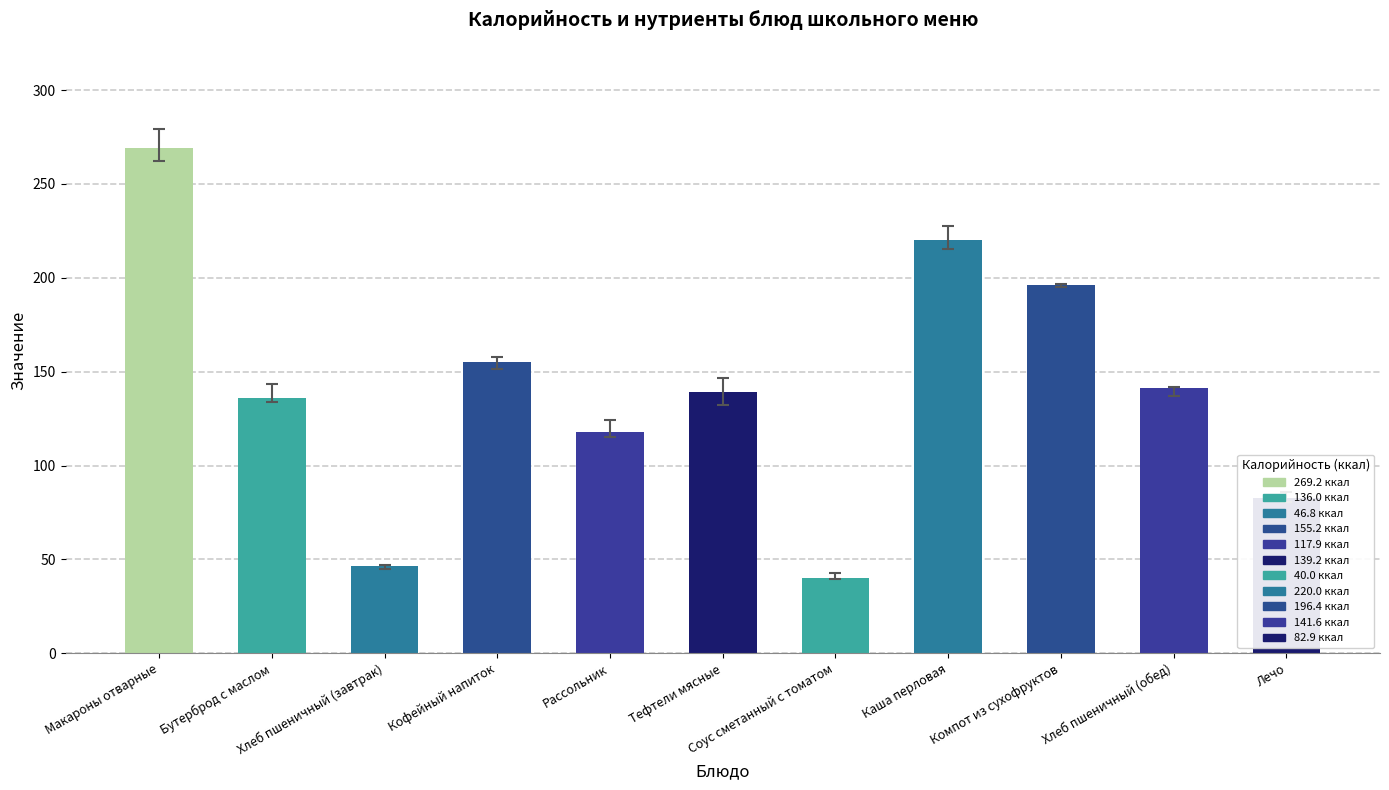

What position from the left is Лечо?

11